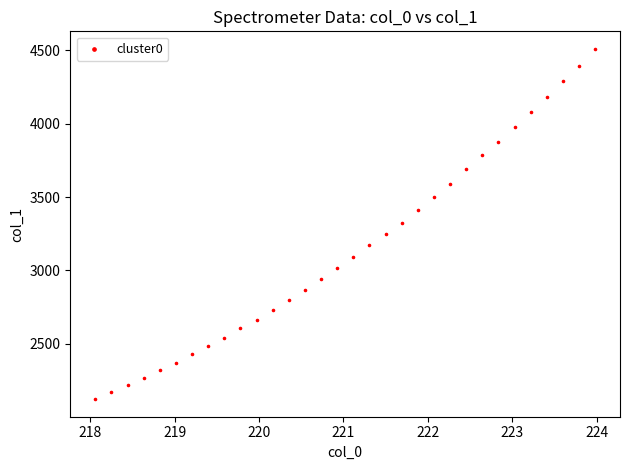

What is the range of X values (max minus min)?

5.9